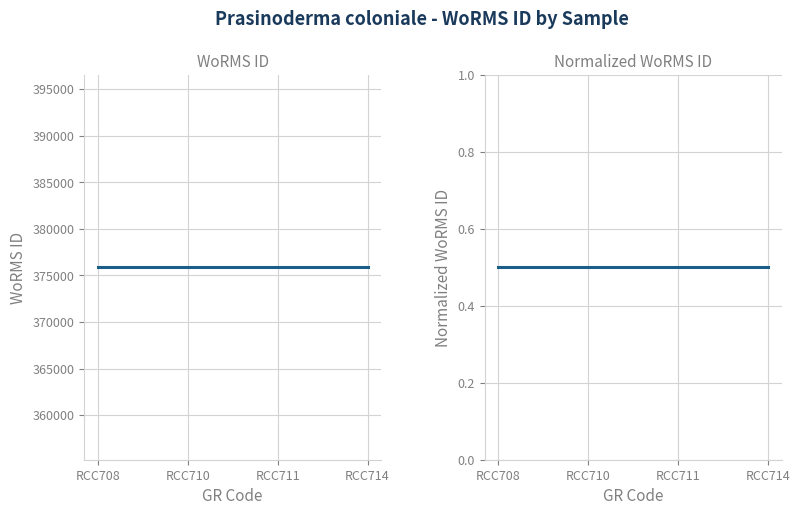

At how many categories does at least one series exceed 271556?

4